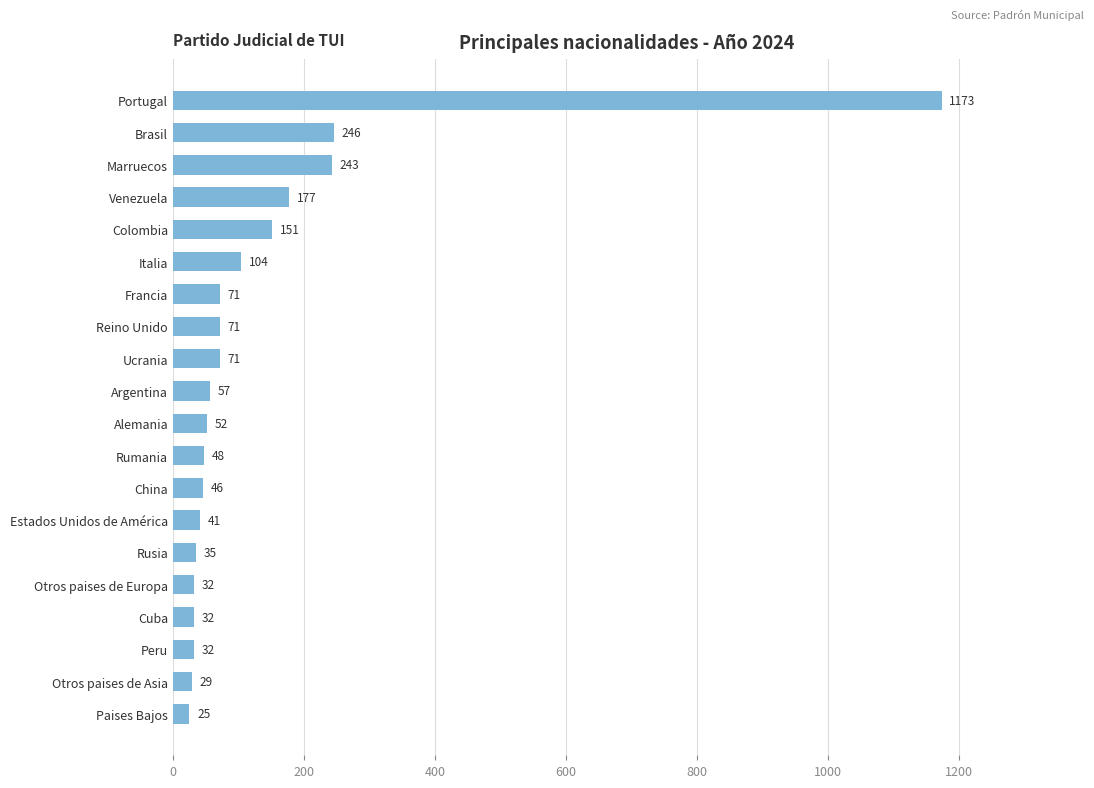

What is the sum of all values?

2736